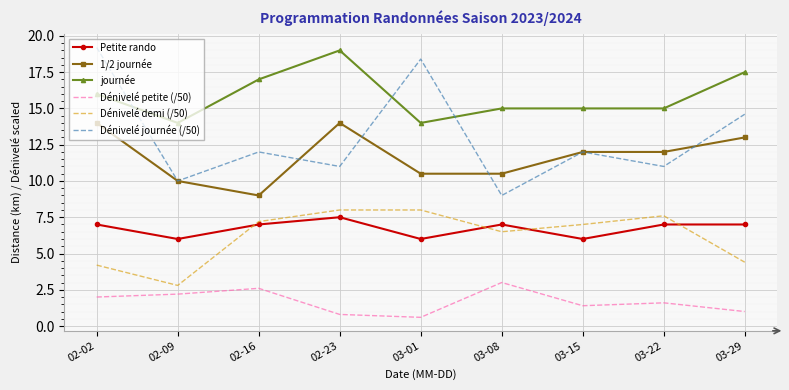

Rank the series at 02-16 from lowest to highest value.

Dénivelé petite (/50), Petite rando, Dénivelé demi (/50), 1/2 journée, Dénivelé journée (/50), journée